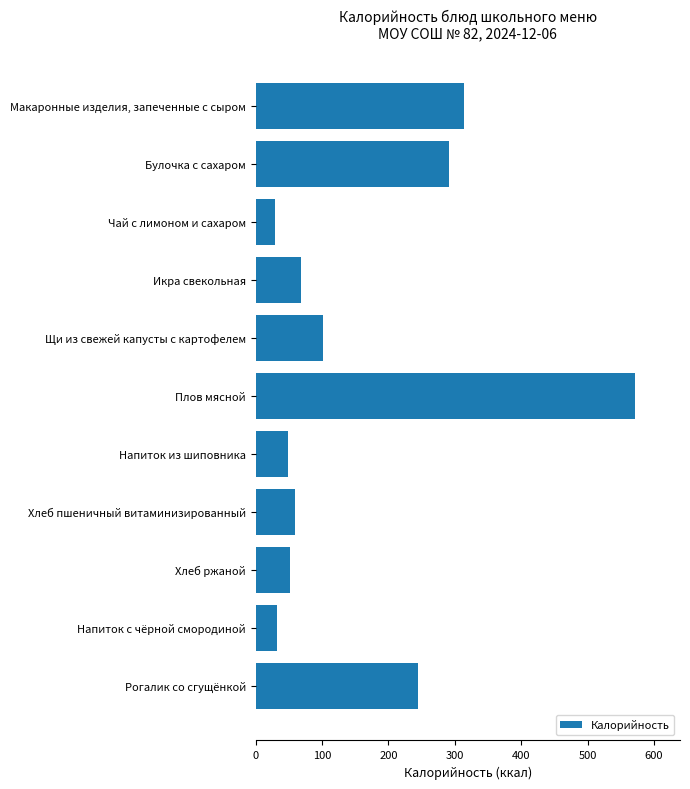

Reading top to bottom, transcribe all the data shown in this chart.

314.2	290.8	29.8	68.7	101.8	570.8	48.3	59.7	52.2	32.7	245.3